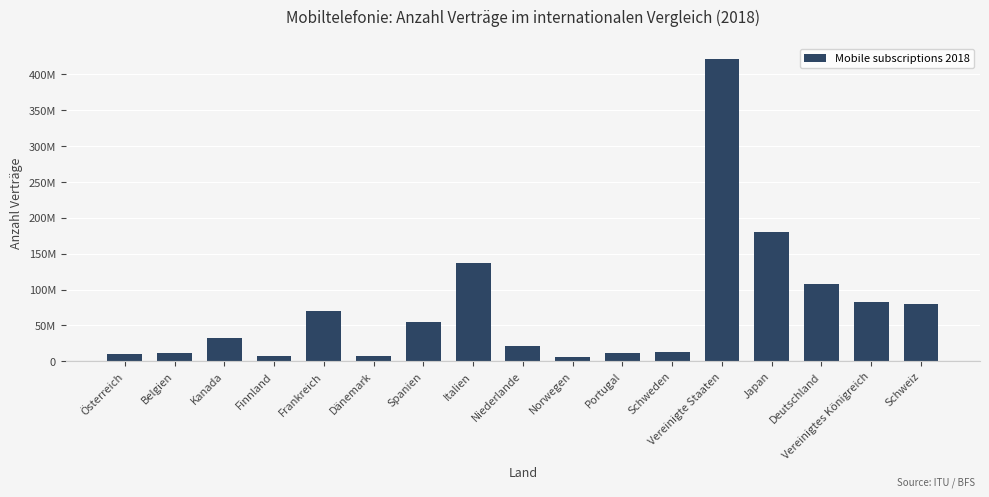

What is the maximum value shown in the chart?

422000000